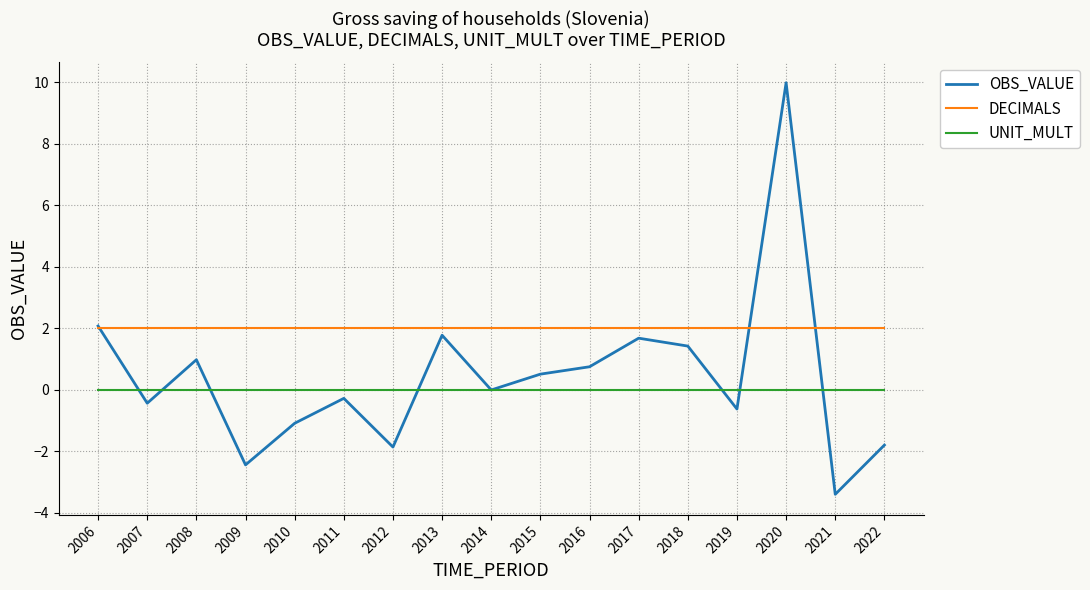

Rank the series by their average value, from highest to lowest.

DECIMALS, OBS_VALUE, UNIT_MULT